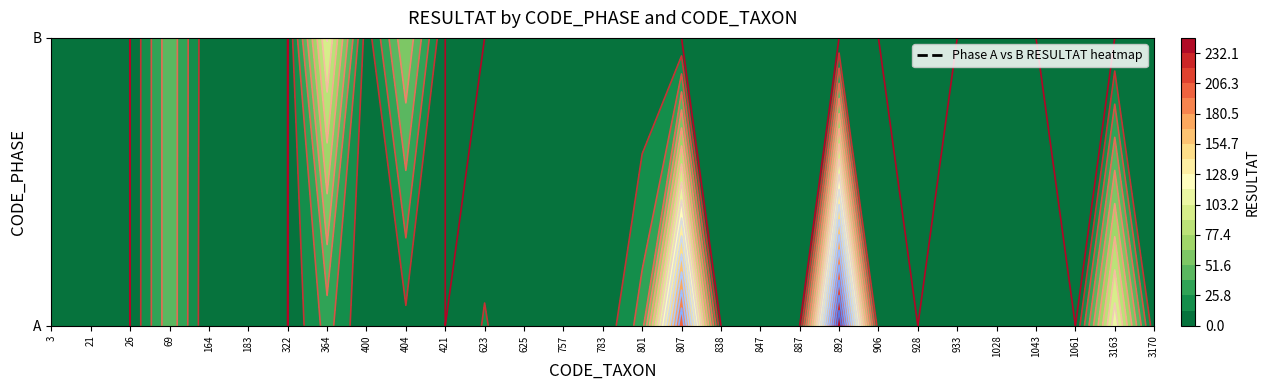

At which category is the sum across all series the highest?

892